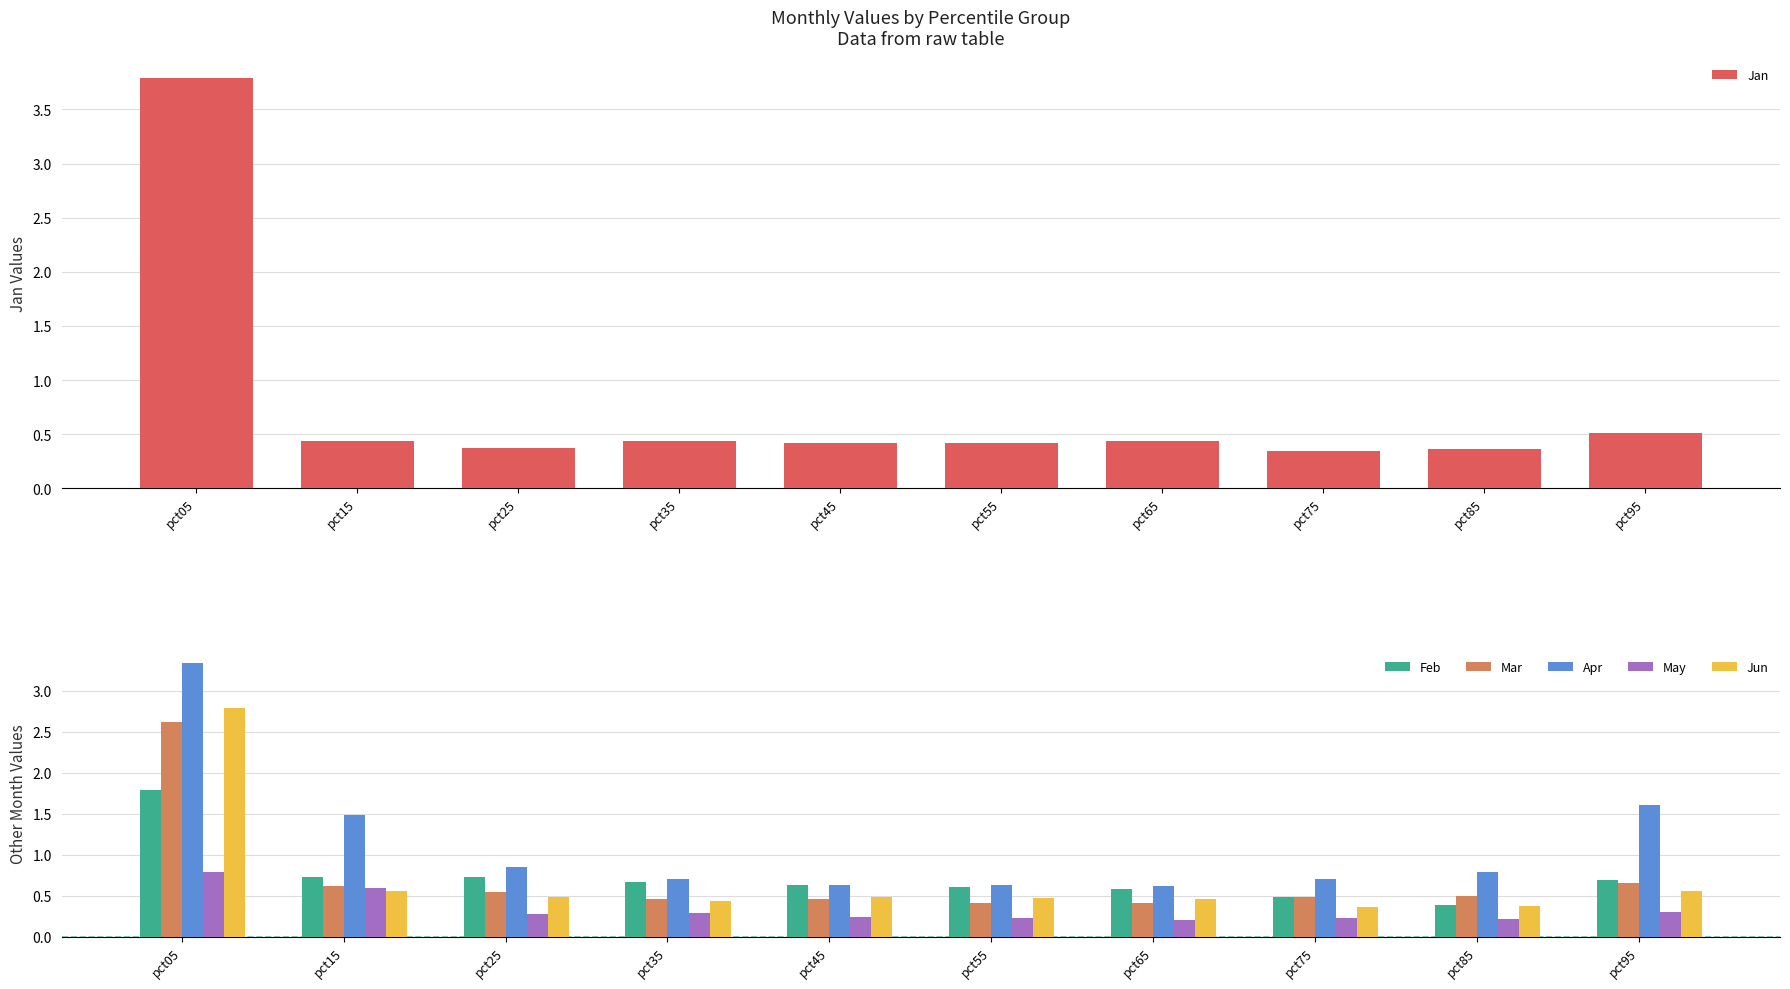

What is the difference between the maximum and minimum values in the Feb series?

1.4